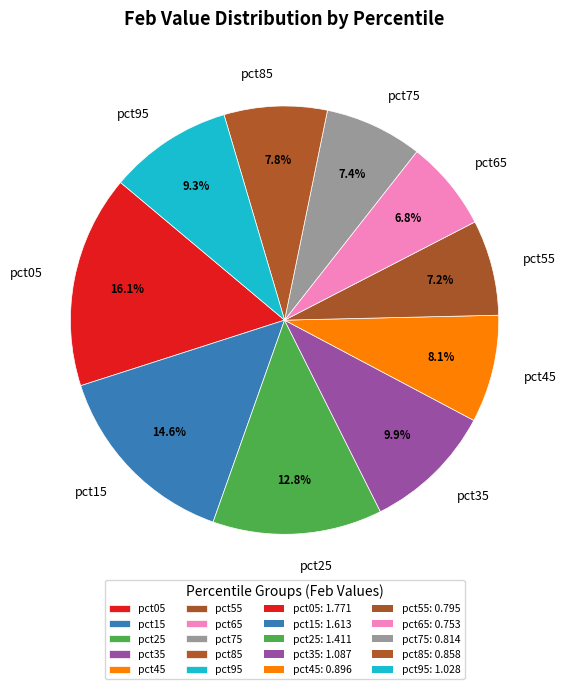

Is the sum of pct35 and pct05 greater than half?

No